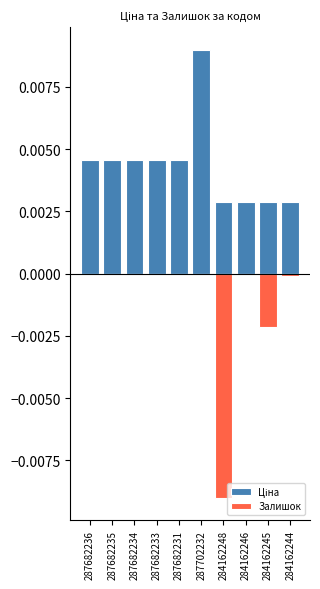

How many values in Залишок are below zero?

3